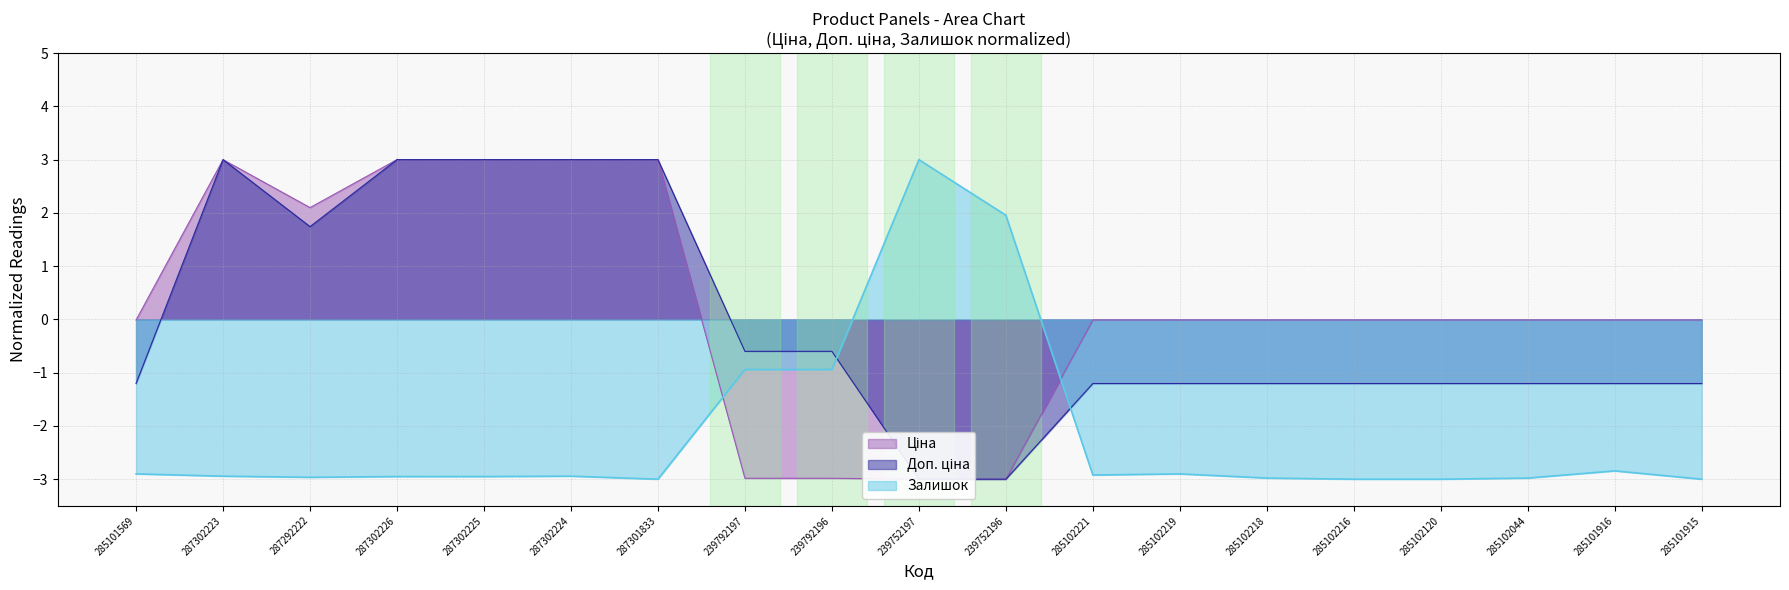

How many values in the Доп. ціна series are below -1?

11